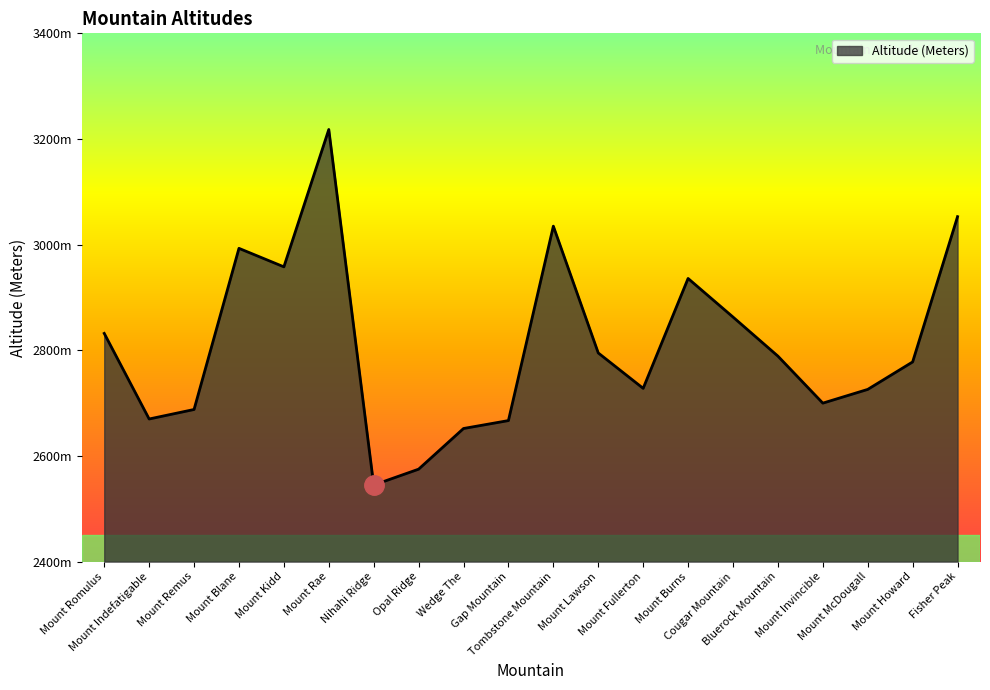

Where is the data nearest to the value 2881?

Cougar Mountain